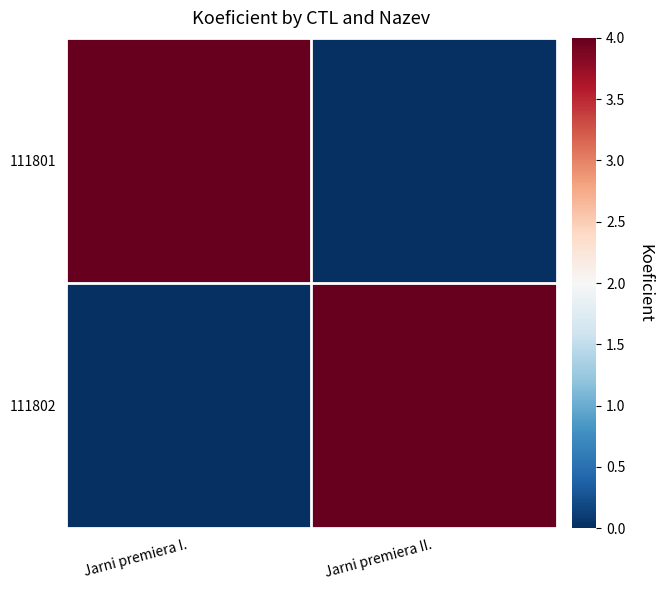

Reading left to right, list all the values displayed in this chart.

111801: Jarni premiera I.=4	Jarni premiera II.=0
111802: Jarni premiera I.=0	Jarni premiera II.=4